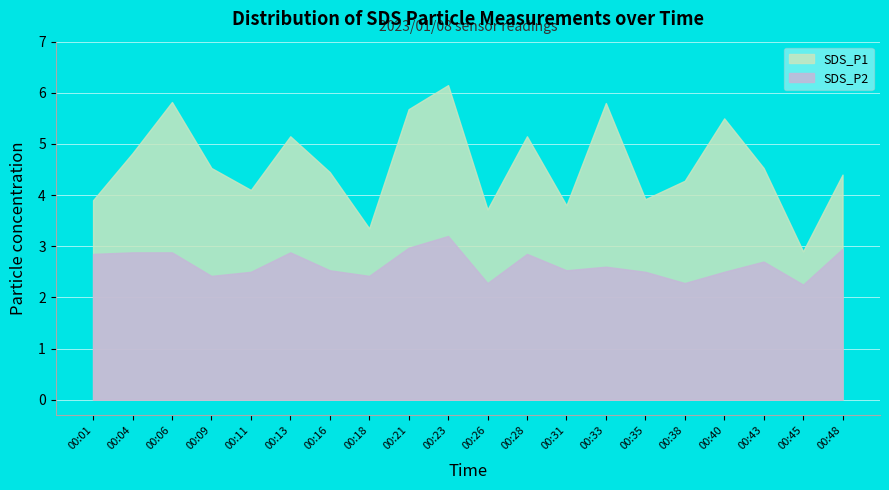

What is the value of the SDS_P1 point at the 13th from the left?

3.8